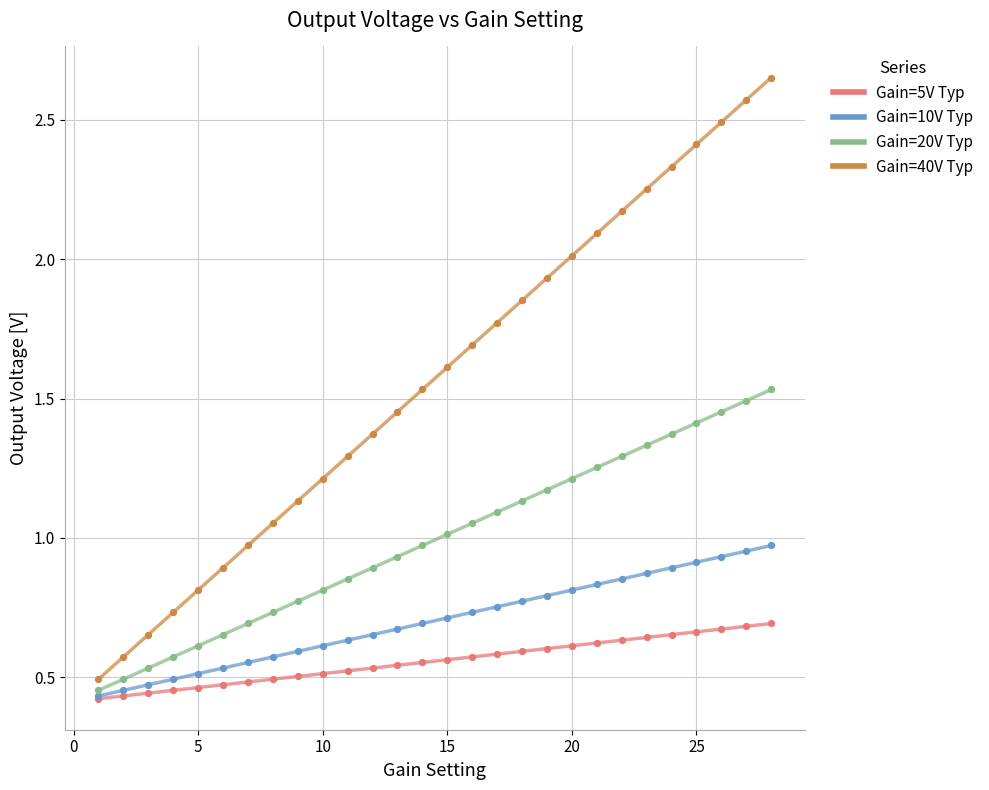

At how many categories does at least one series exceed 2?

9